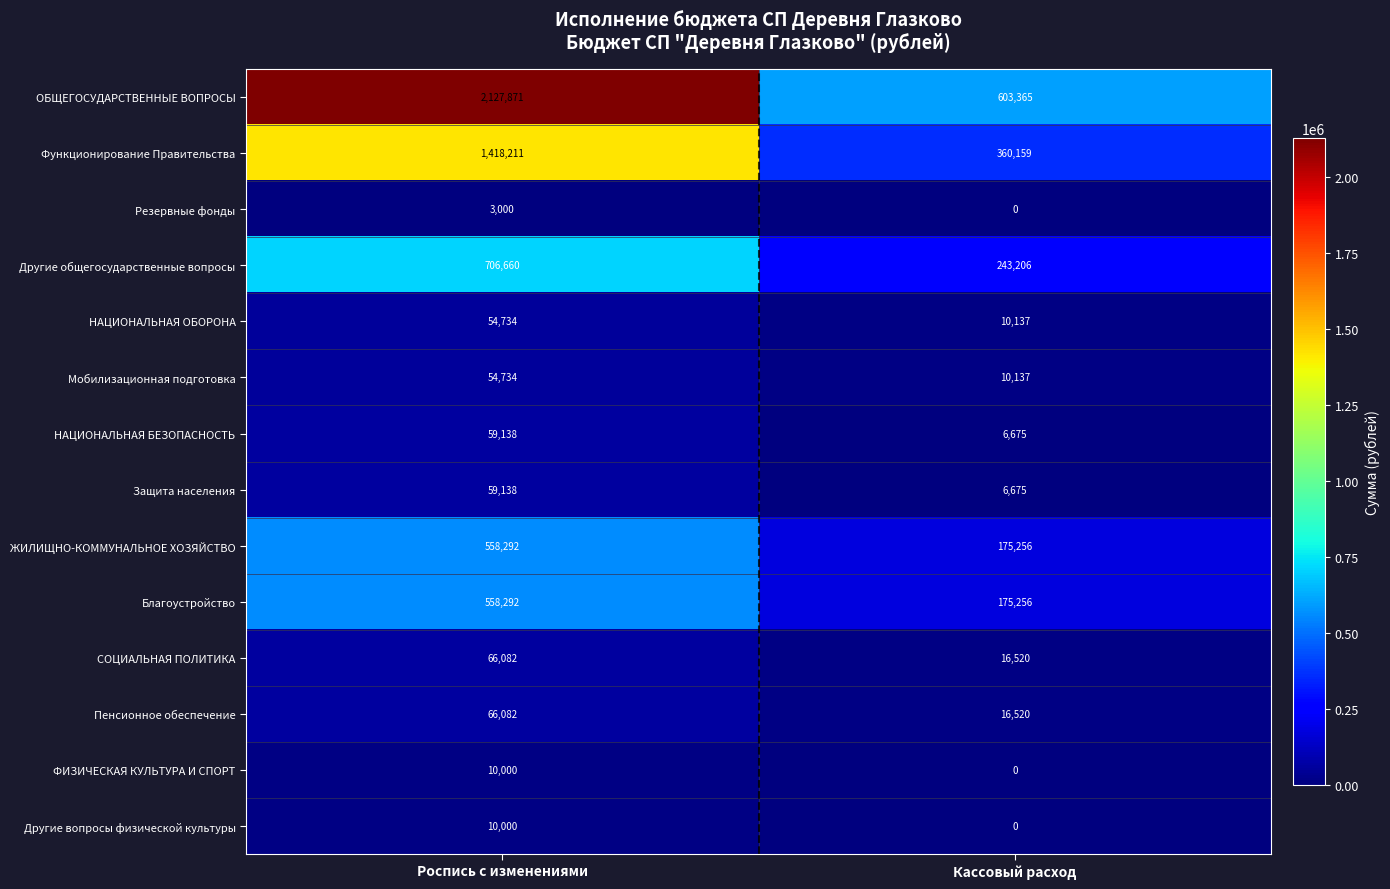

The Мобилизационная подготовка series shows 93114 at Роспись с изменениями. True or false?

False